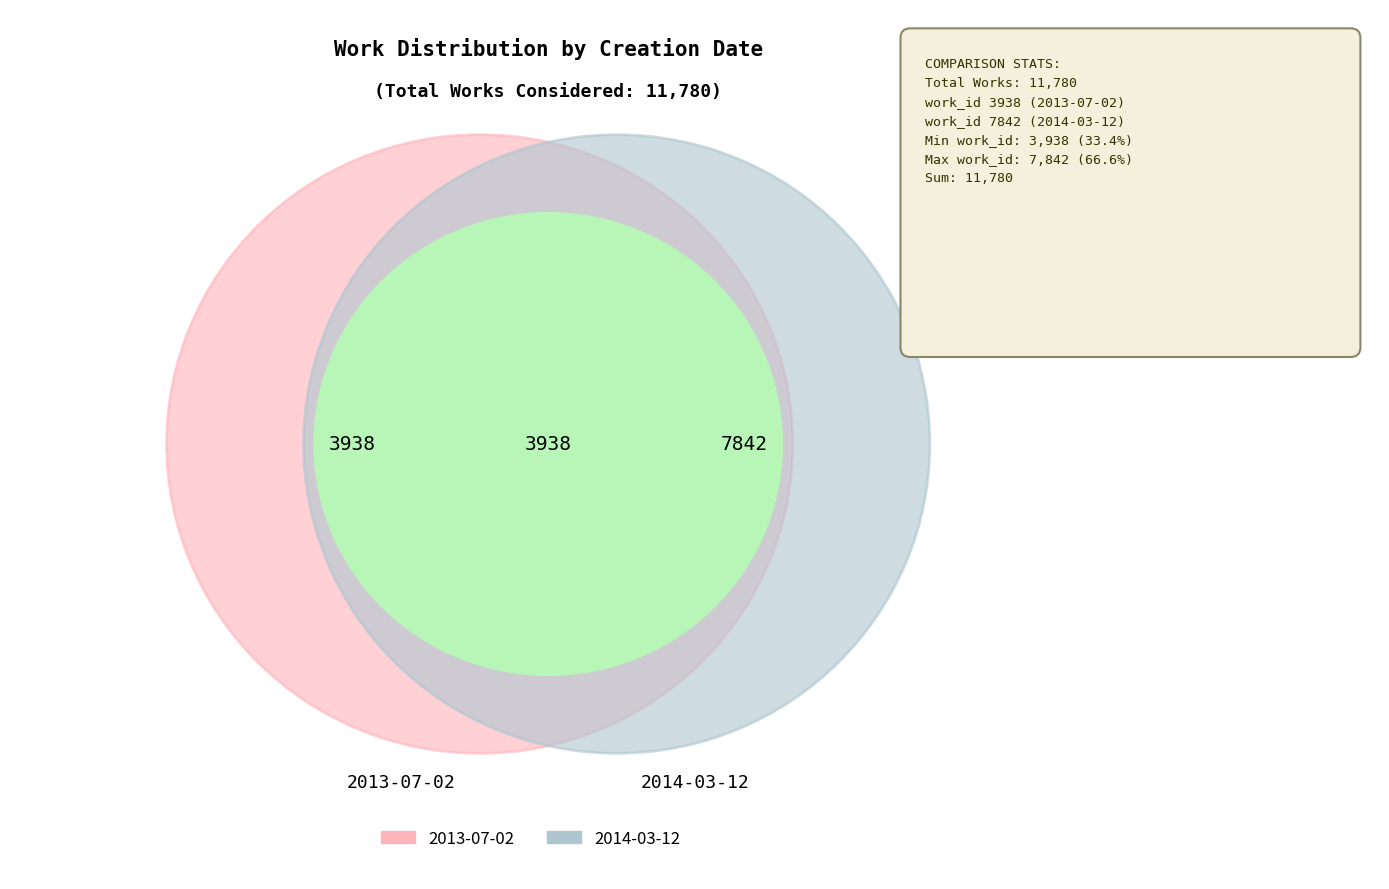

What percentage is the 2014-03-12 slice, to the nearest percent?

67%